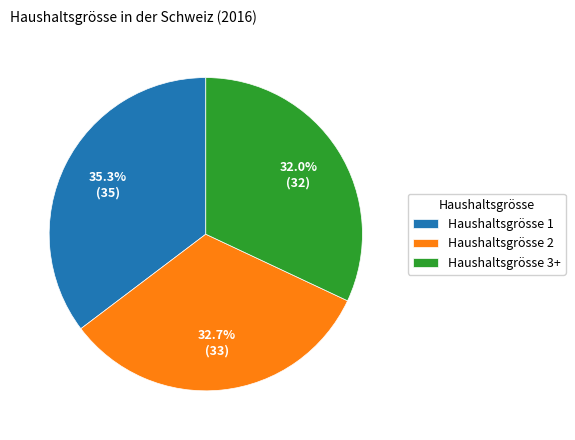

To the nearest percent, what is the difference between the largest and smallest slice percentages?

3%